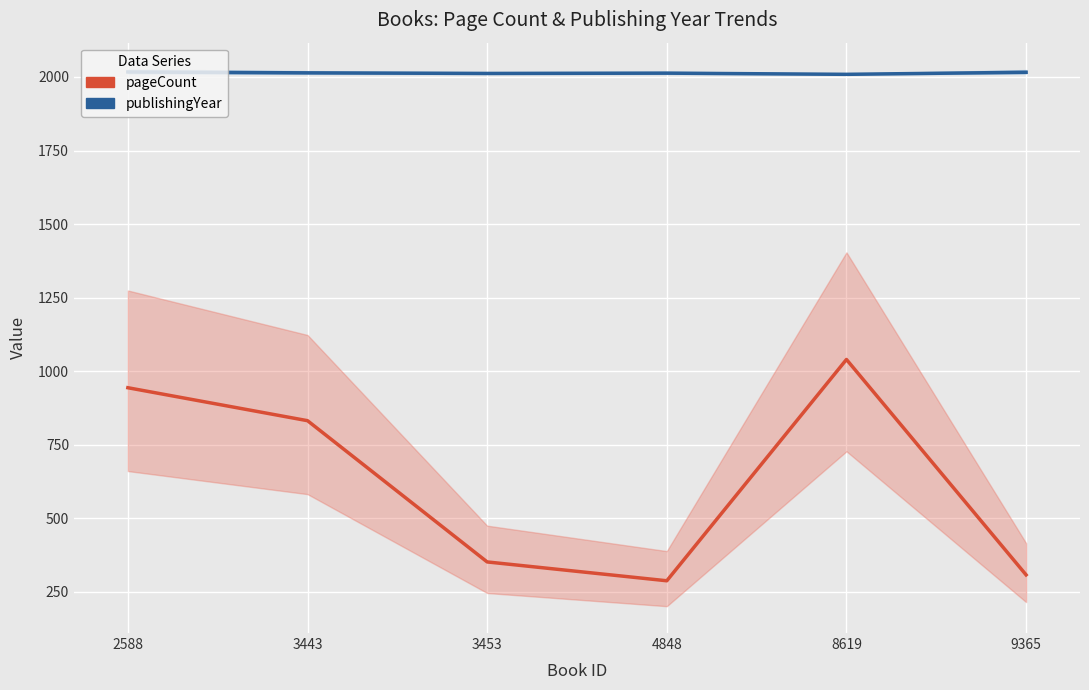

What is the total value across all series at 3443?

2846